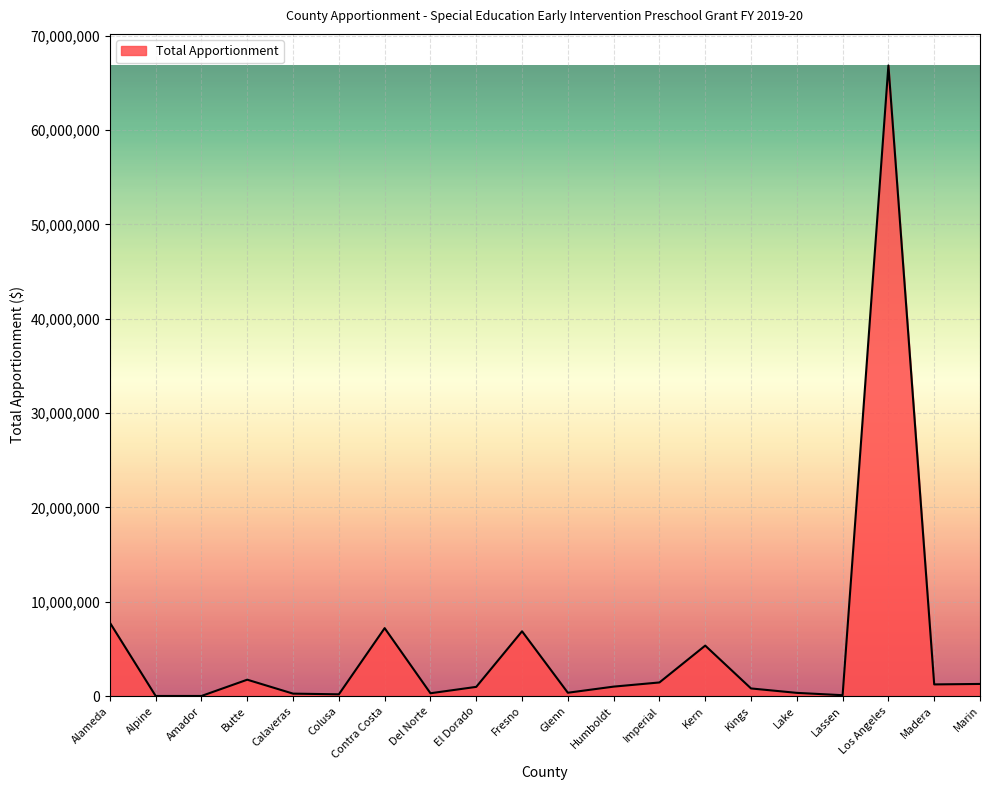

What is the change in value from Alameda to Kern?

-2432687